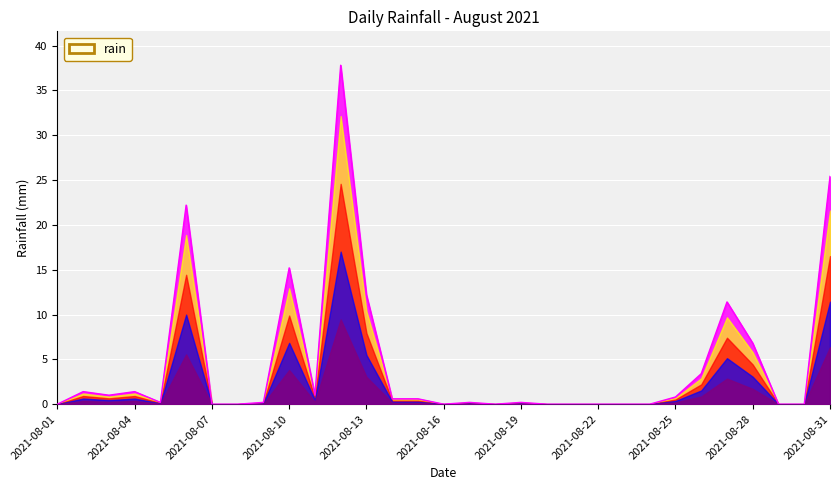

What is the greatest value displayed?

37.8